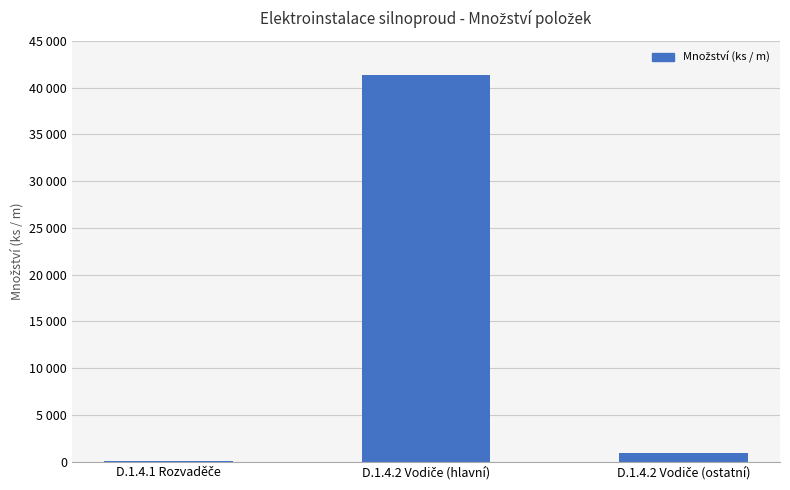

At which category does the chart reach its minimum across all series?

D.1.4.1 Rozvaděče